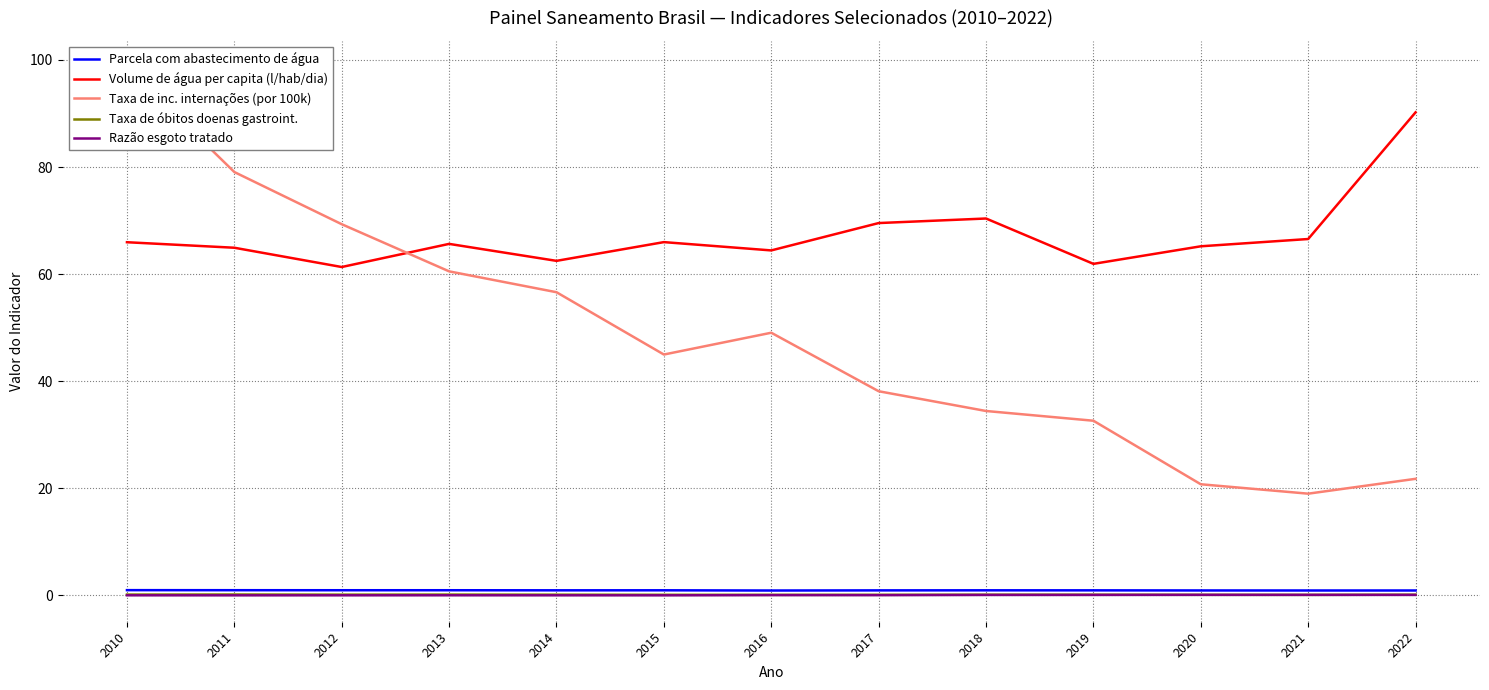

What are all the series names shown in the legend?

Parcela com abastecimento de água, Volume de água per capita (l/hab/dia), Taxa de inc. internações (por 100k), Taxa de óbitos doenas gastroint., Razão esgoto tratado